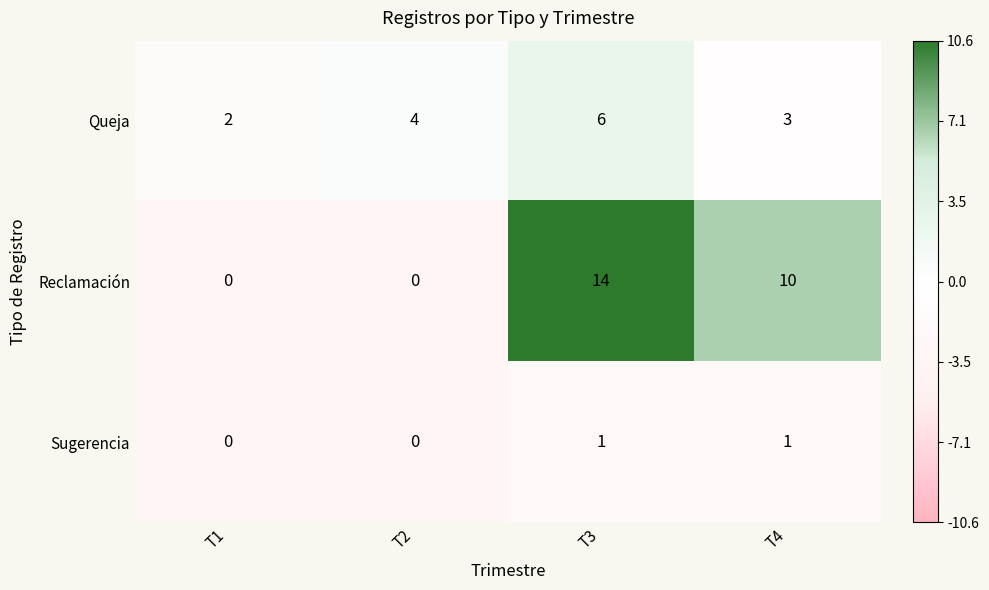

How many series are shown in this chart?

3